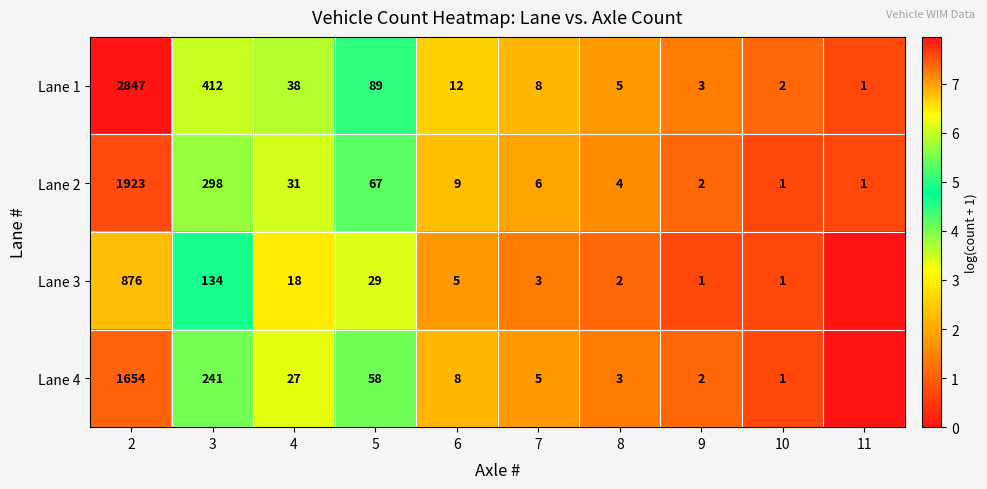

Is the value of Lane 2 at 7 greater than the value of Lane 3 at 7?

Yes